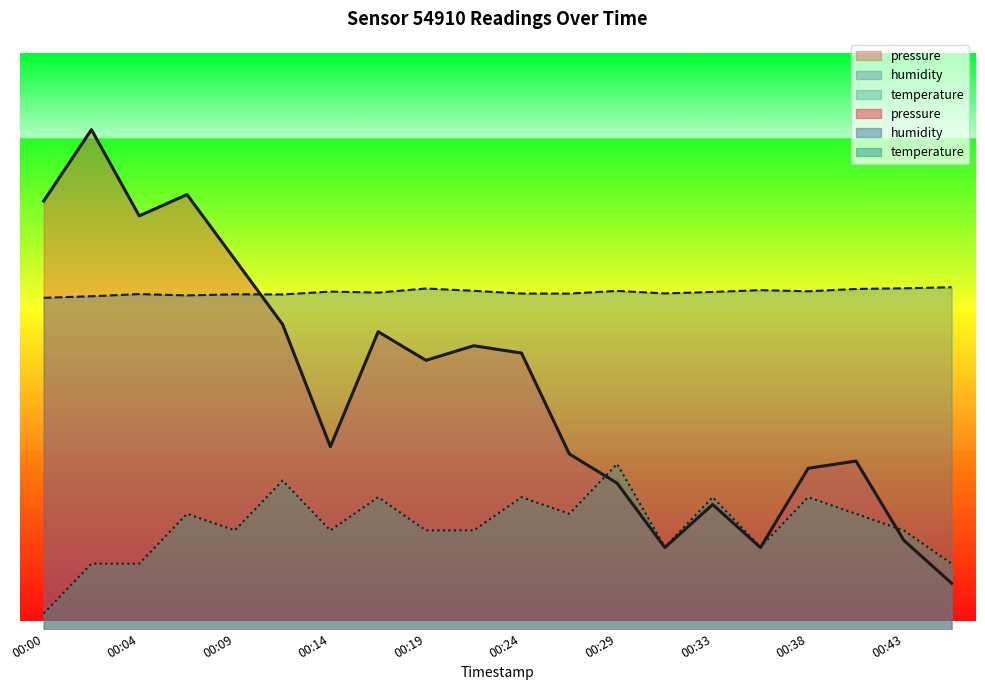

Reading left to right, what are all the values shown in this chart?

pressure: 00:00=80.6	00:02=90.0	00:04=78.6	00:07=81.4	00:09=72.8	00:12=64.2	00:14=48.1	00:16=63.3	00:19=59.5	00:21=61.4	00:24=60.4	00:26=47.1	00:29=43.2	00:31=34.7	00:33=40.4	00:36=34.7	00:38=45.2	00:41=46.2	00:43=35.7	00:46=30.0
humidity: 00:00=67.8	00:02=68.0	00:04=68.2	00:07=68.1	00:09=68.2	00:12=68.2	00:14=68.6	00:16=68.4	00:19=69.0	00:21=68.7	00:24=68.3	00:26=68.3	00:29=68.7	00:31=68.3	00:33=68.5	00:36=68.8	00:38=68.6	00:41=68.9	00:43=69.0	00:46=69.2
temperature: 00:00=26.0	00:02=32.6	00:04=32.6	00:07=39.2	00:09=37.0	00:12=43.6	00:14=37.0	00:16=41.4	00:19=37.0	00:21=37.0	00:24=41.4	00:26=39.2	00:29=45.8	00:31=34.8	00:33=41.4	00:36=34.8	00:38=41.4	00:41=39.2	00:43=37.0	00:46=32.6